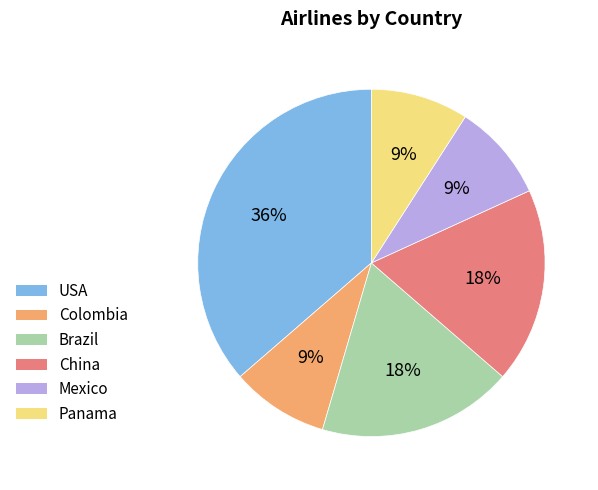

Is it true that Mexico is 9% of the pie?

True